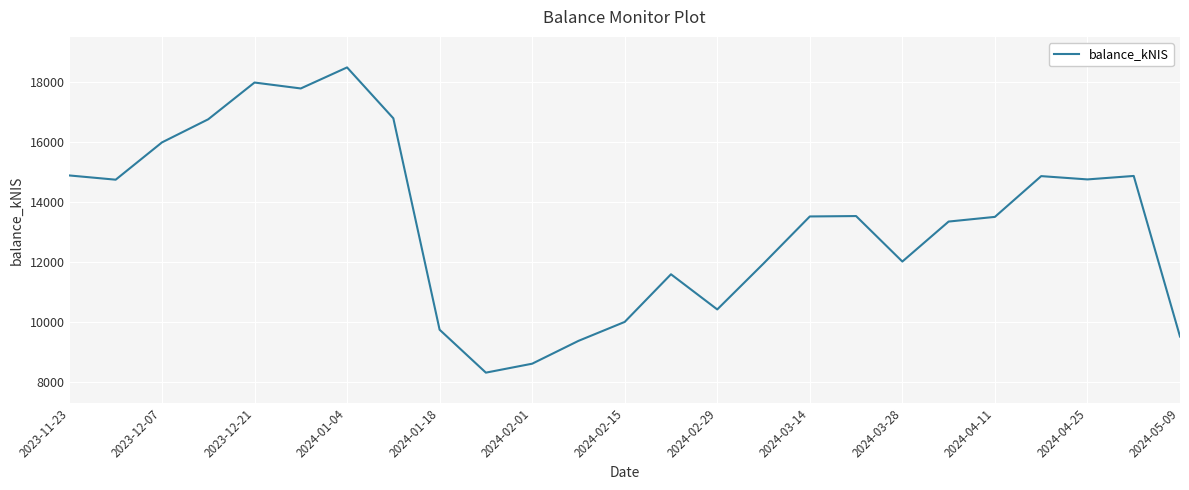

What is the smallest value displayed?

8307.4